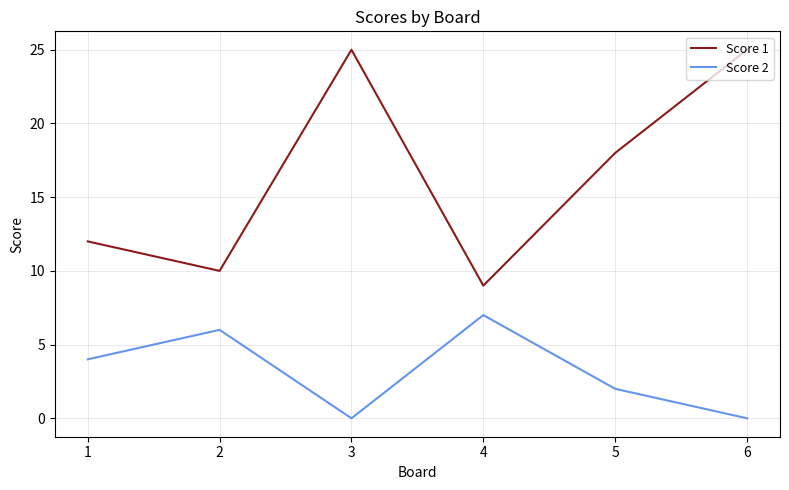

True or false: Score 2 and Score 1 cross at least once.

False